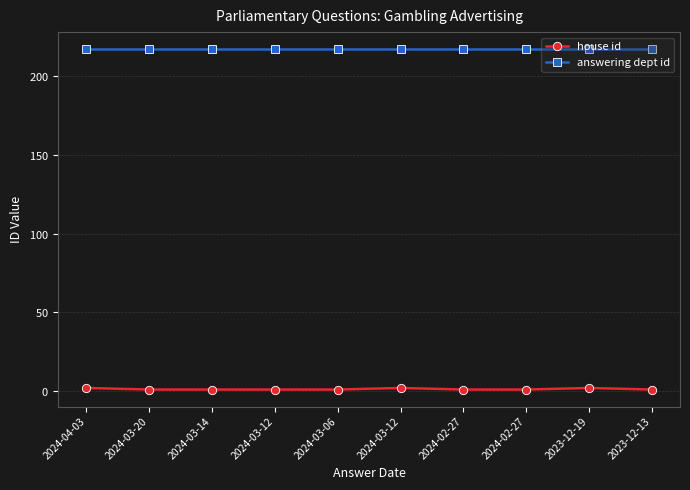

What is the label of the 1st point from the left?

2024-04-03